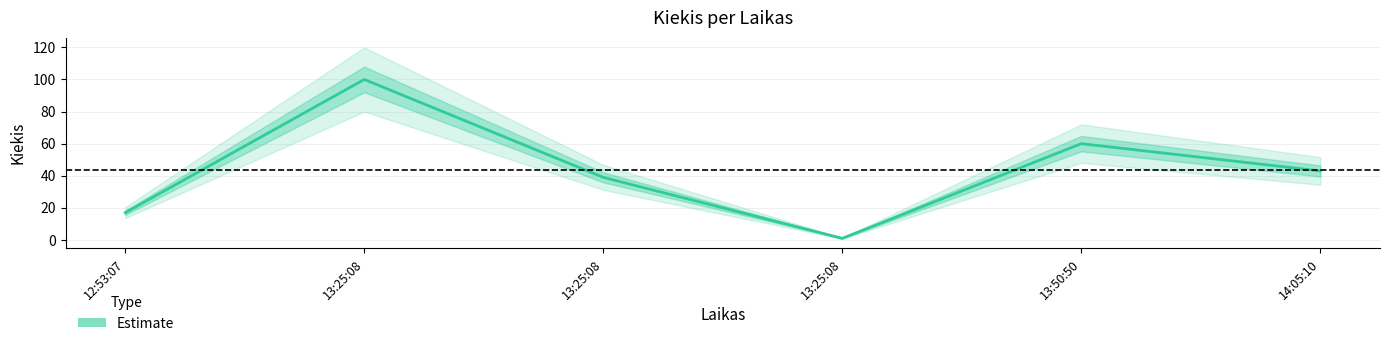

Rank the categories by value from highest to lowest.

13:25:08, 13:50:50, 14:05:10, 13:25:08, 12:53:07, 13:25:08